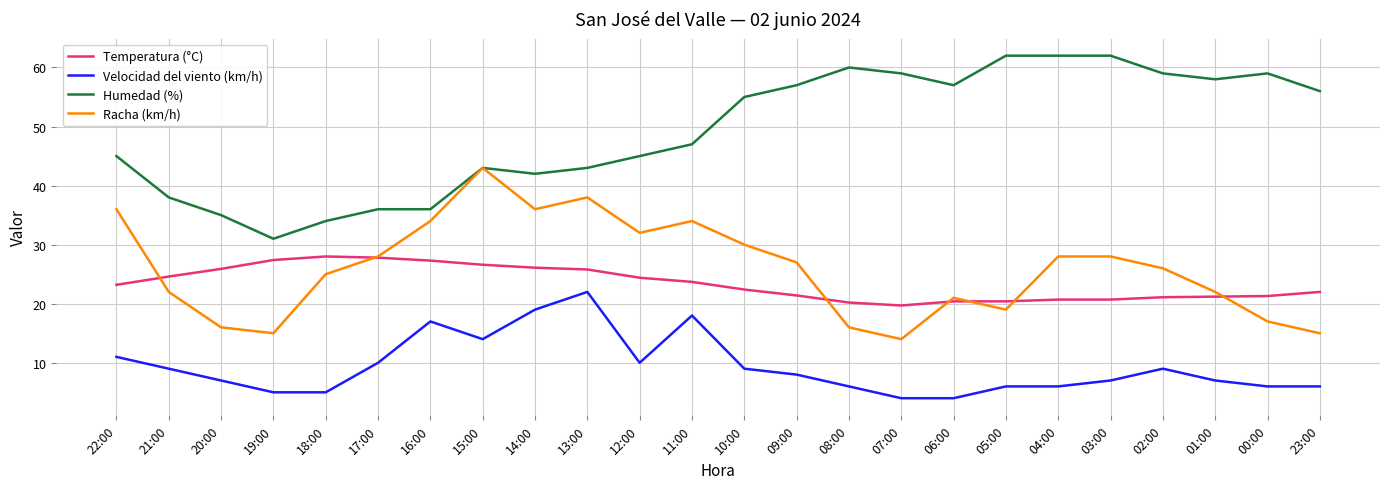

Rank the series by their maximum value, from highest to lowest.

Humedad (%), Racha (km/h), Temperatura (°C), Velocidad del viento (km/h)